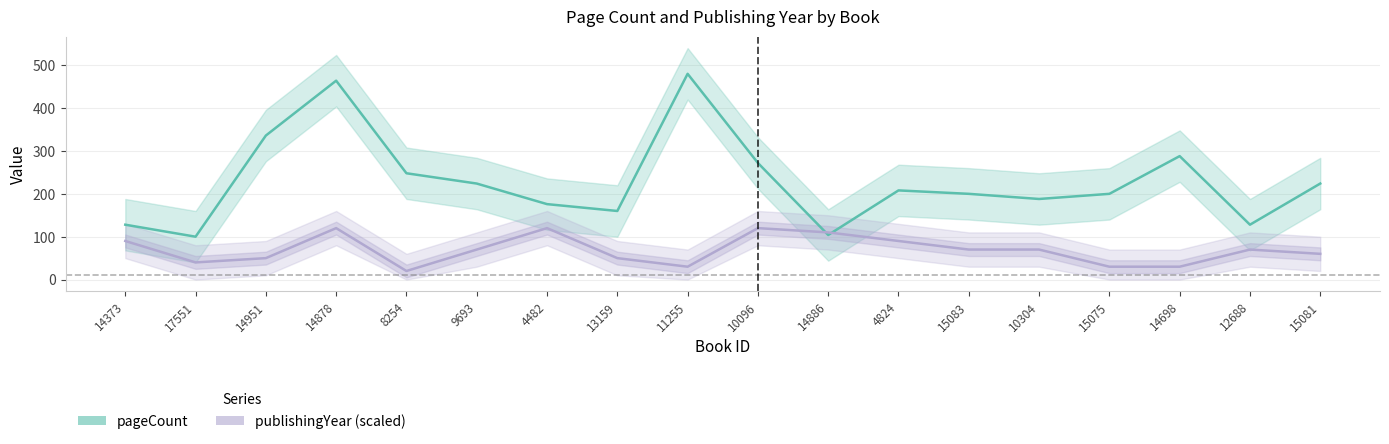

Which category has the lowest value in the publishingYear (scaled) series?

8254